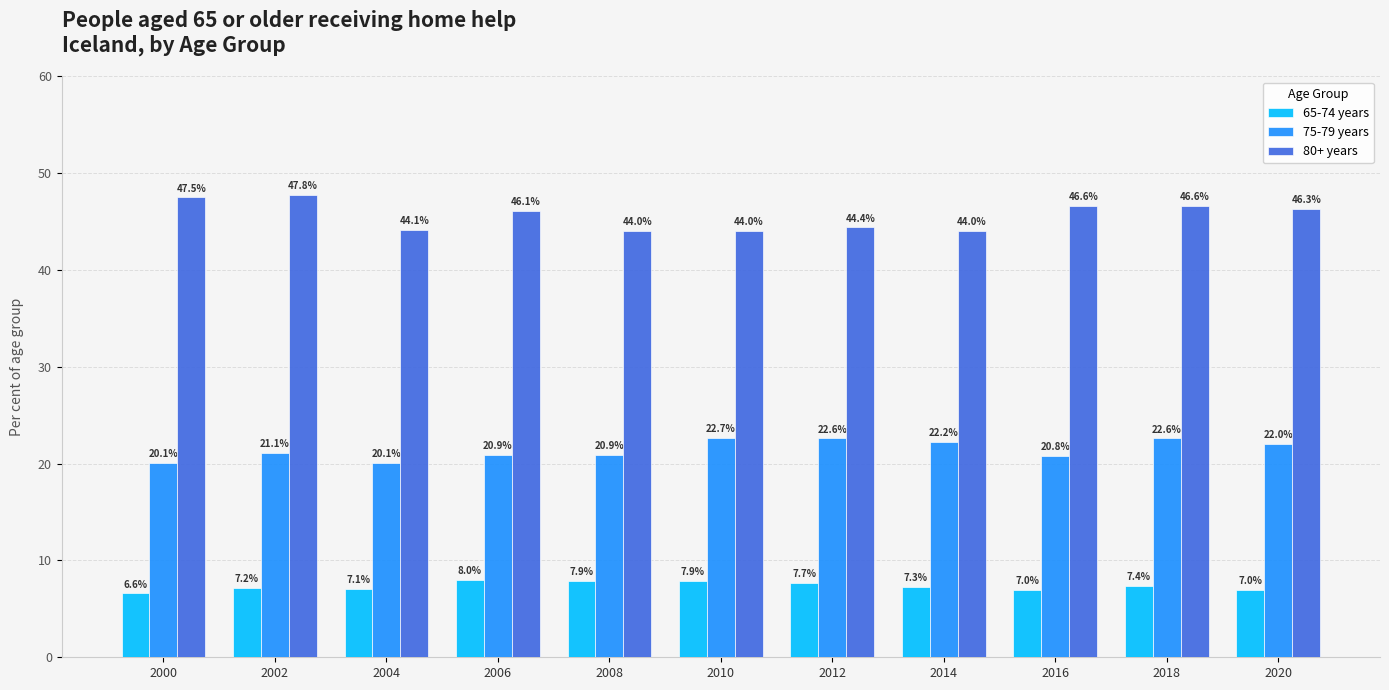

How many series are shown in this chart?

3